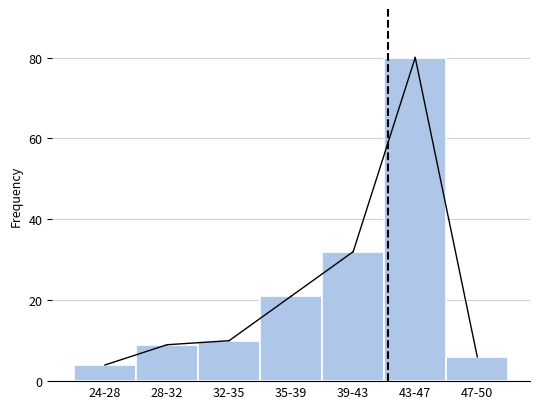

Reading left to right, list all the values displayed in this chart.

4	9	10	21	32	80	6